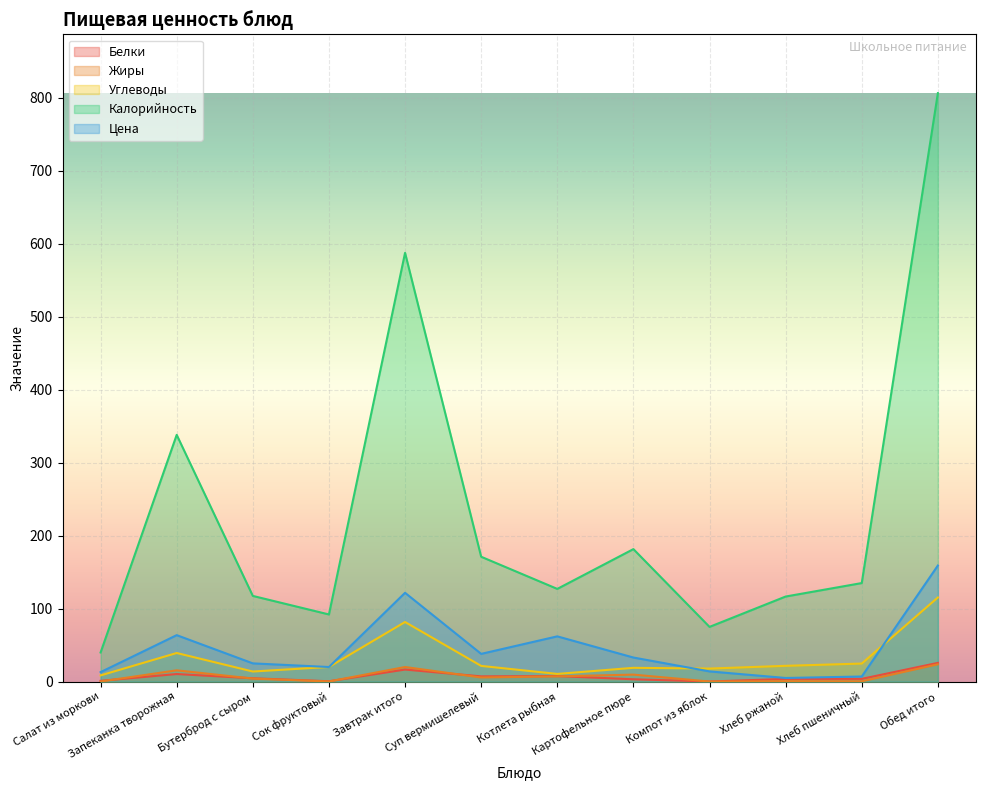

True or false: Калорийность has a value of 1138.0 at Обед итого.

False